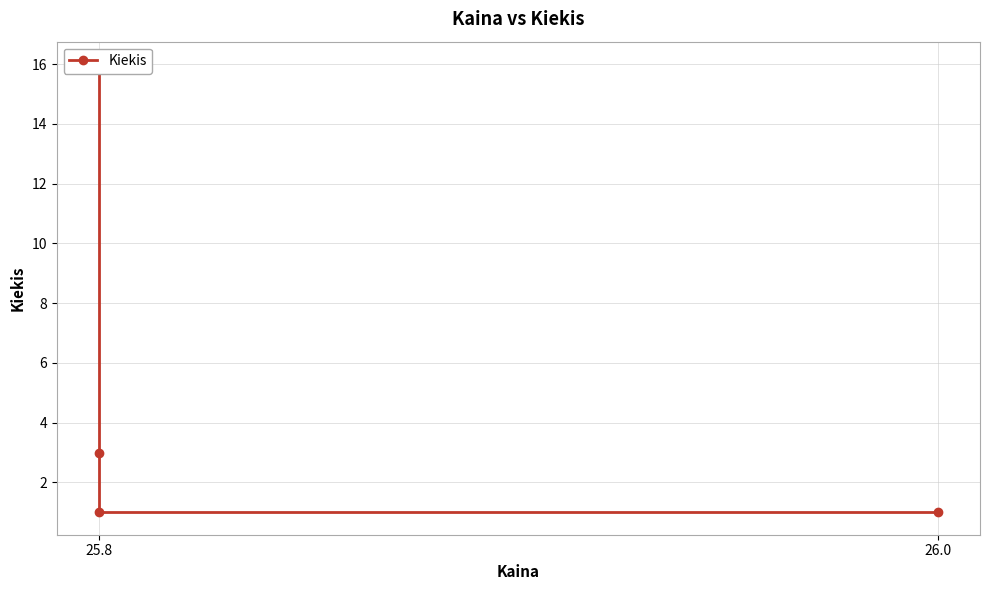

What is the change in value from 25.8 to 26.0?

-15